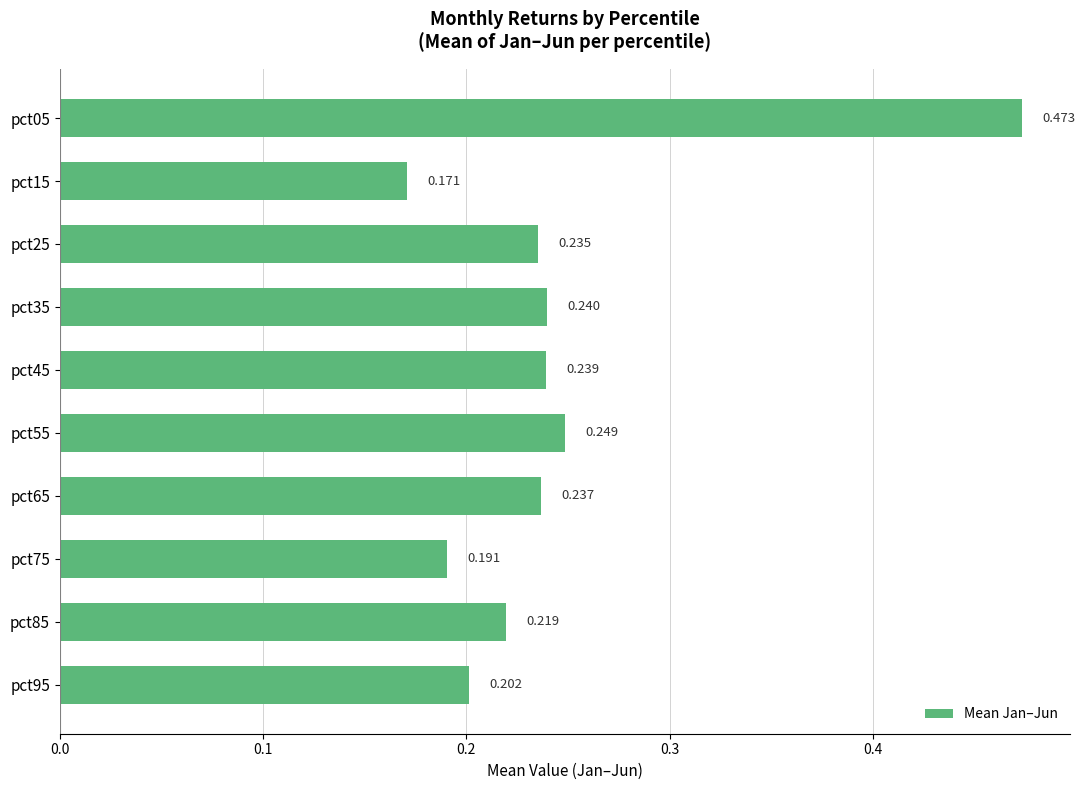

What is the difference between the maximum and minimum values?

0.3